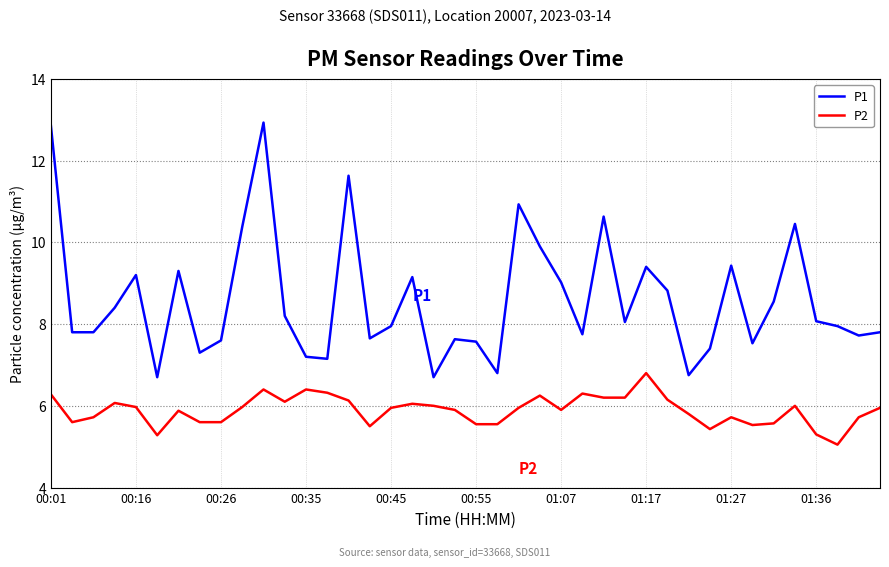

What is the average value of the P2 series?

5.9